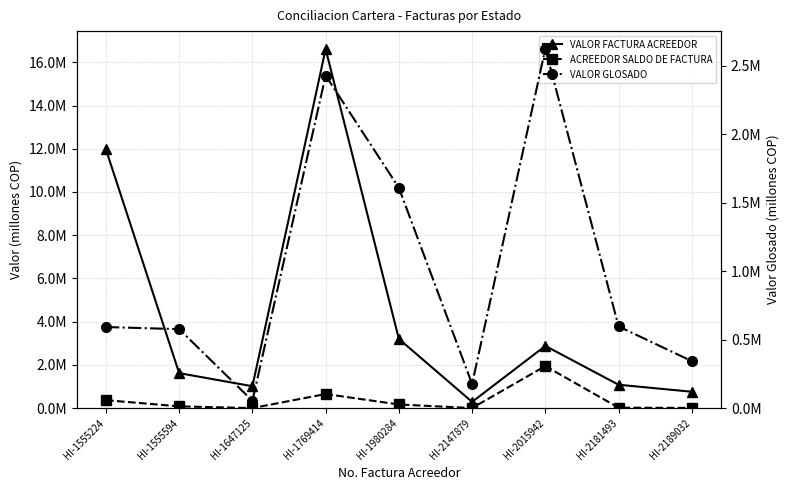

What is the total value across all series at HI-2189032?

1.1